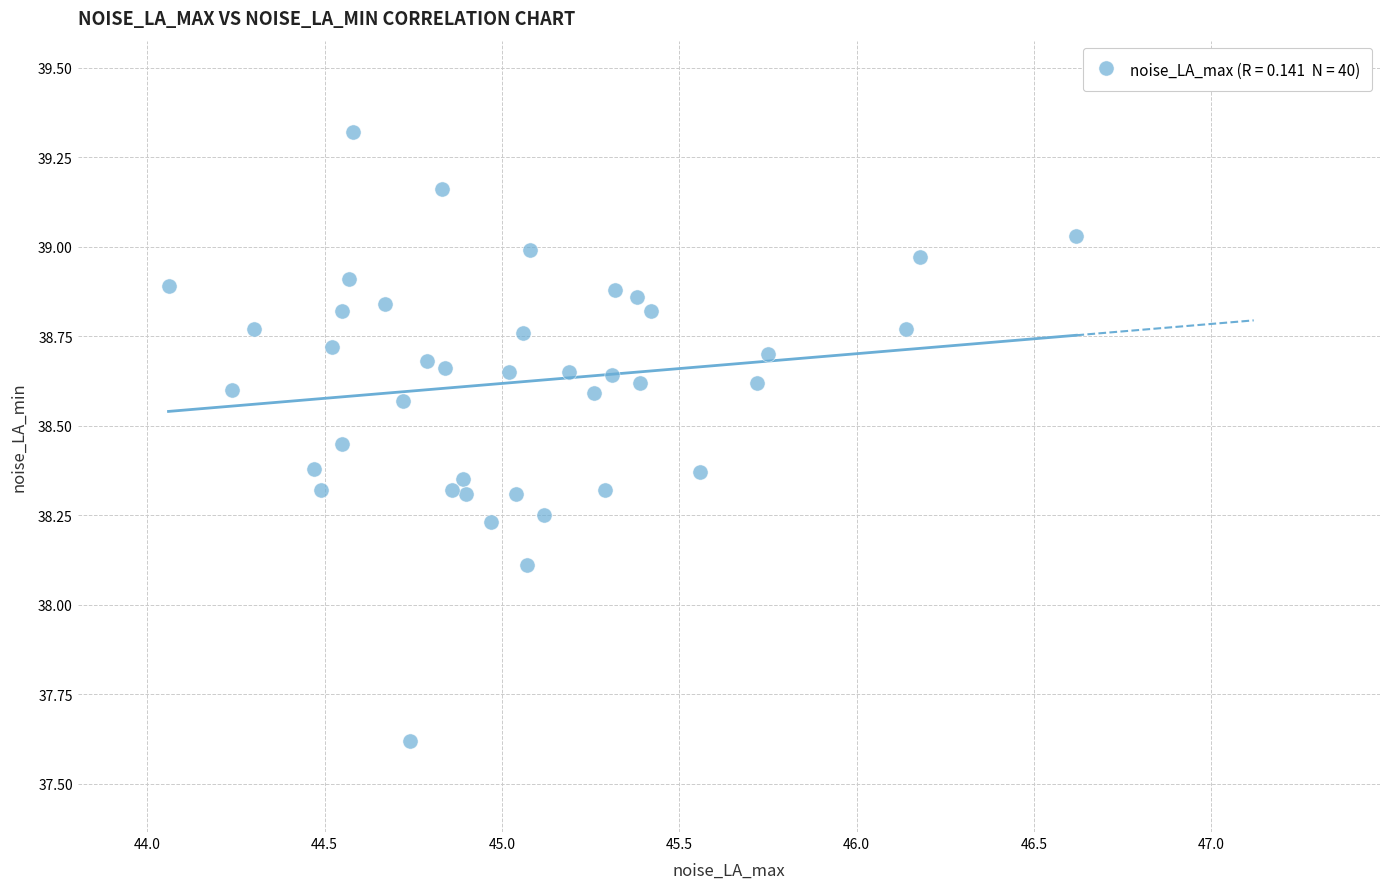

What Y value in the scatter plot is closest to 38?

38.1